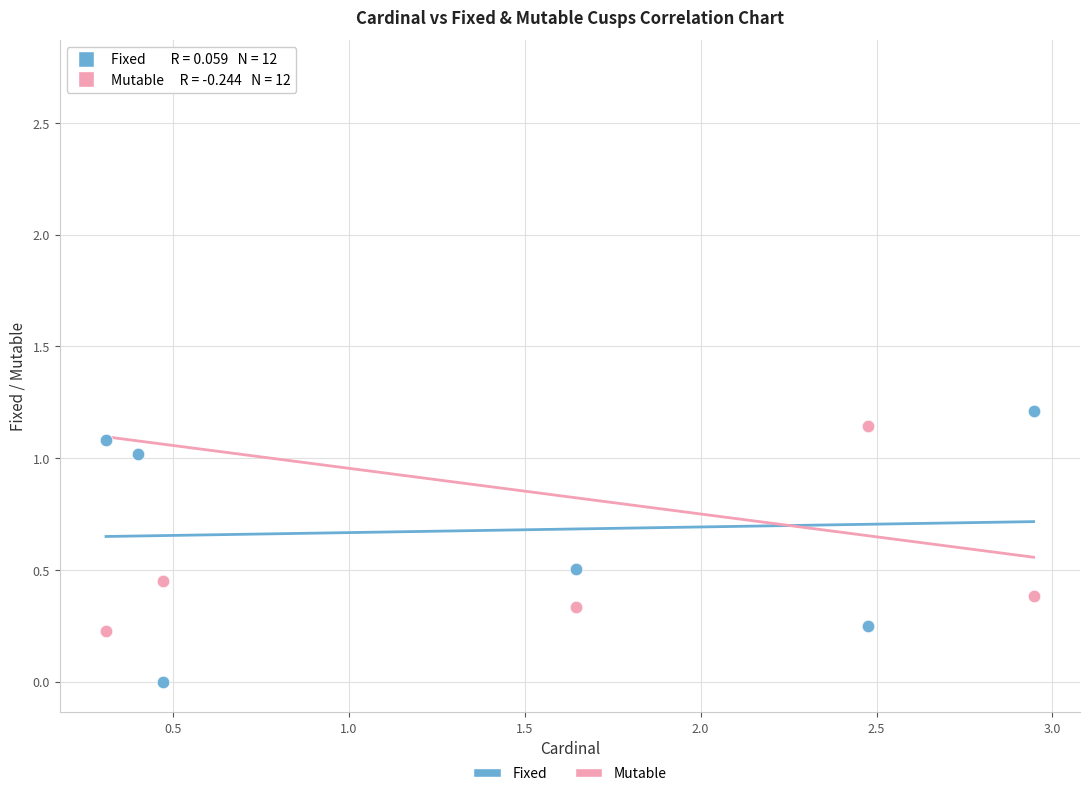

What is the X range (max minus min) for the scatter plot?

2.6